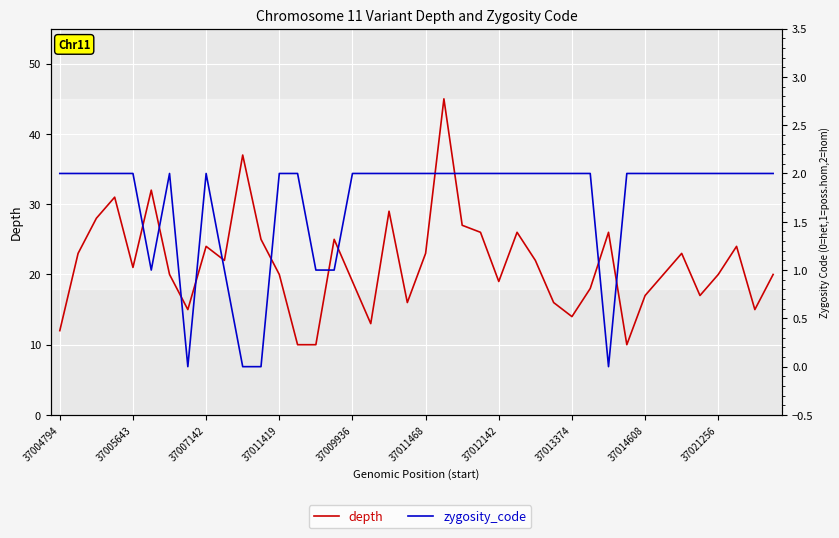

How many lines are shown in the chart?

2